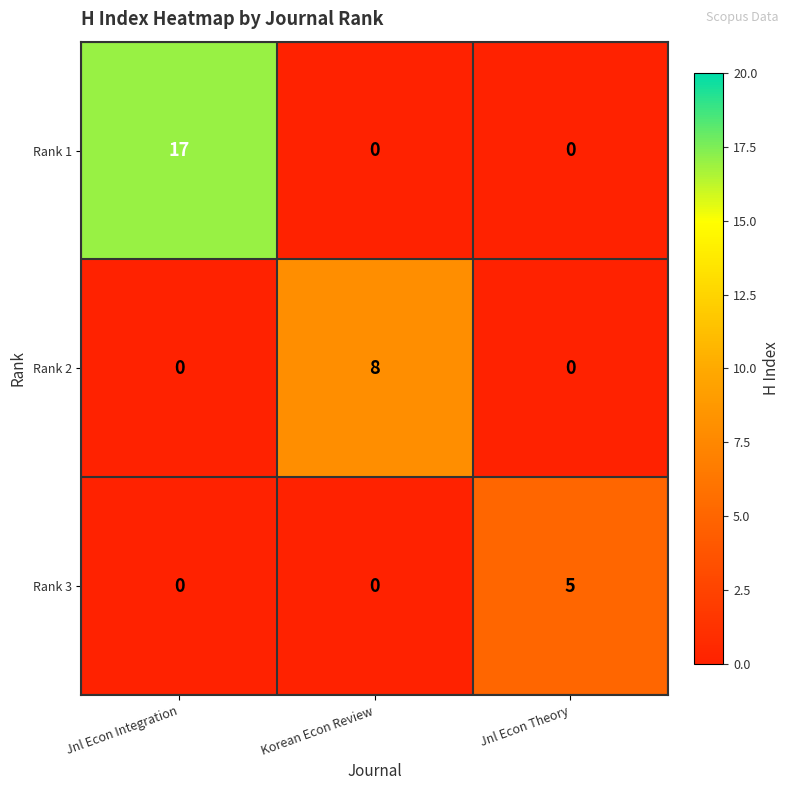

Reading left to right, what are all the values shown in this chart?

Rank 1: 17	0	0
Rank 2: 0	8	0
Rank 3: 0	0	5